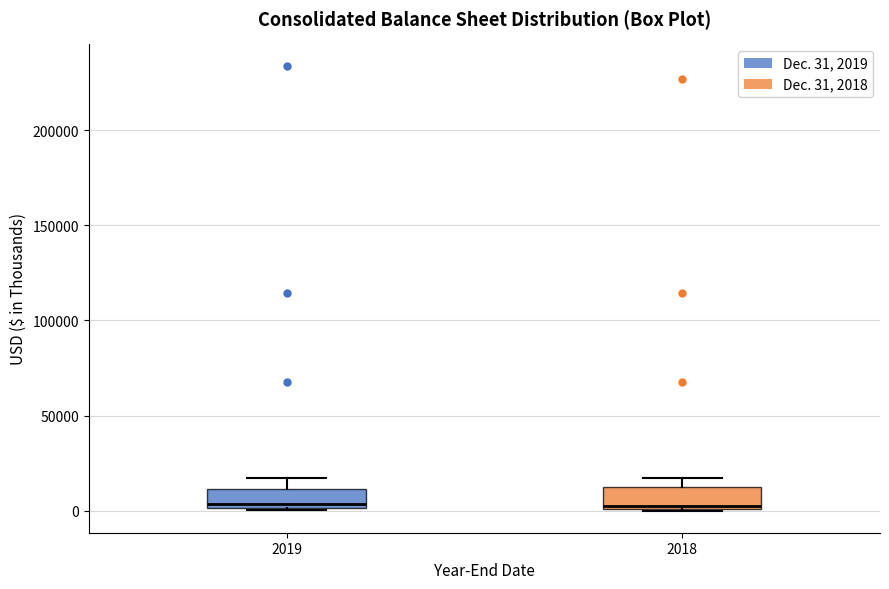

Reading left to right, transcribe this box plot: for each box, give where its median line is, the range the box spans, and where its two whiskers end, as read against the y-axis. The values are not printed on the chart, so give them approximately, as read against the axis.

2019: median 5000, box 0 to 10000, whiskers 0 to 15000
2018: median 0 (just above the box's lower edge), box 0 to 10000, whiskers 0 to 15000